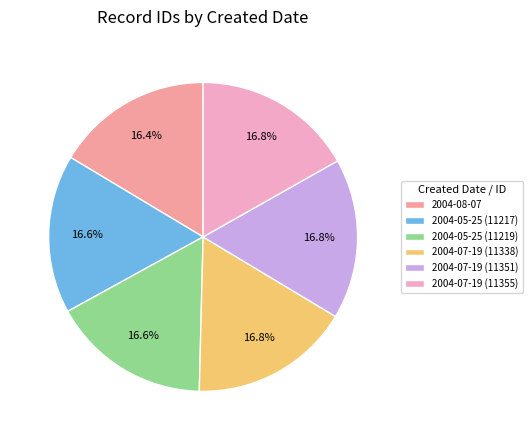

How much of the chart is everything except 2004-05-25 (11219)?

83.4%